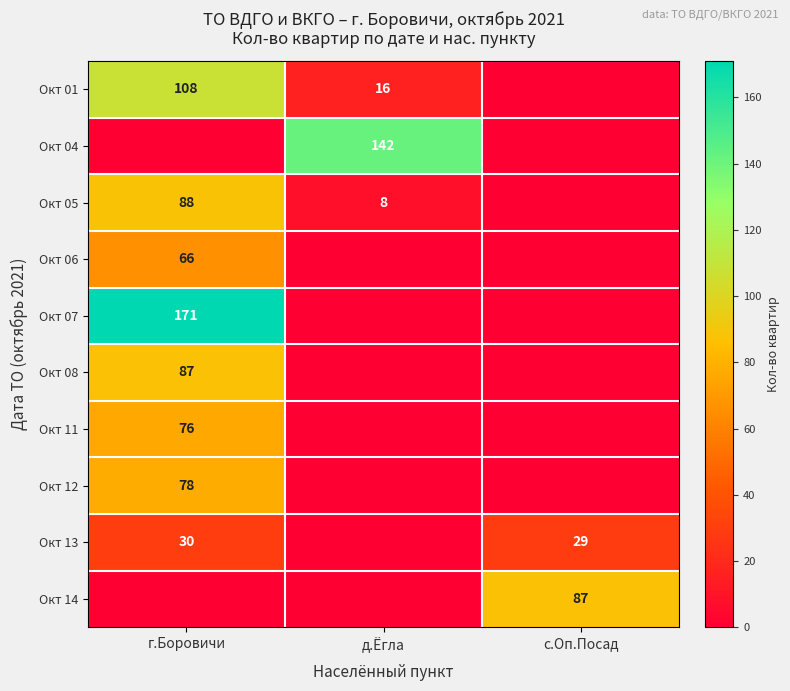

The Окт 14 series shows 47 at с.Оп.Посад. True or false?

False